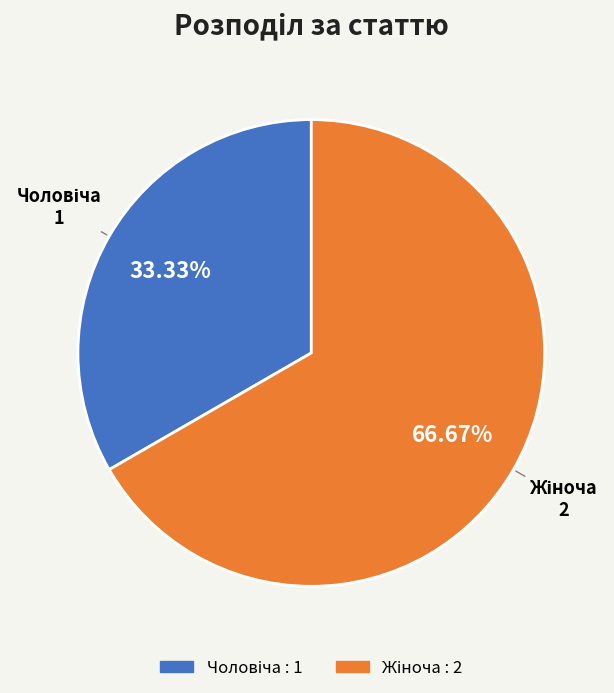

Does any single category account for the majority?

Yes